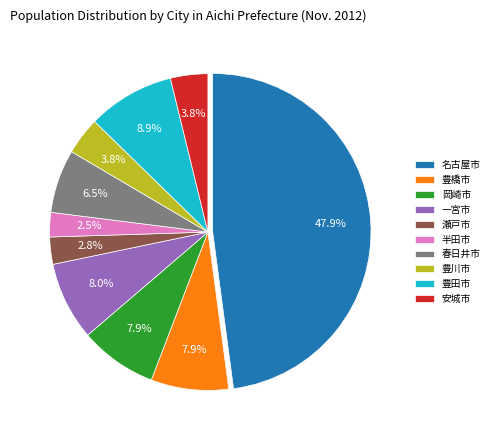

What percentage is the 岡崎市 slice, to the nearest percent?

8%